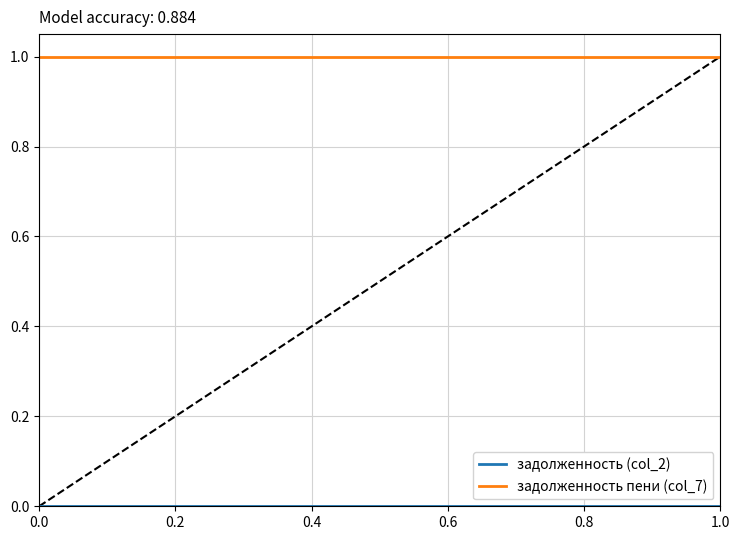

Is it true that задолженность пени (col_7) equals 1 at 0.6?

True